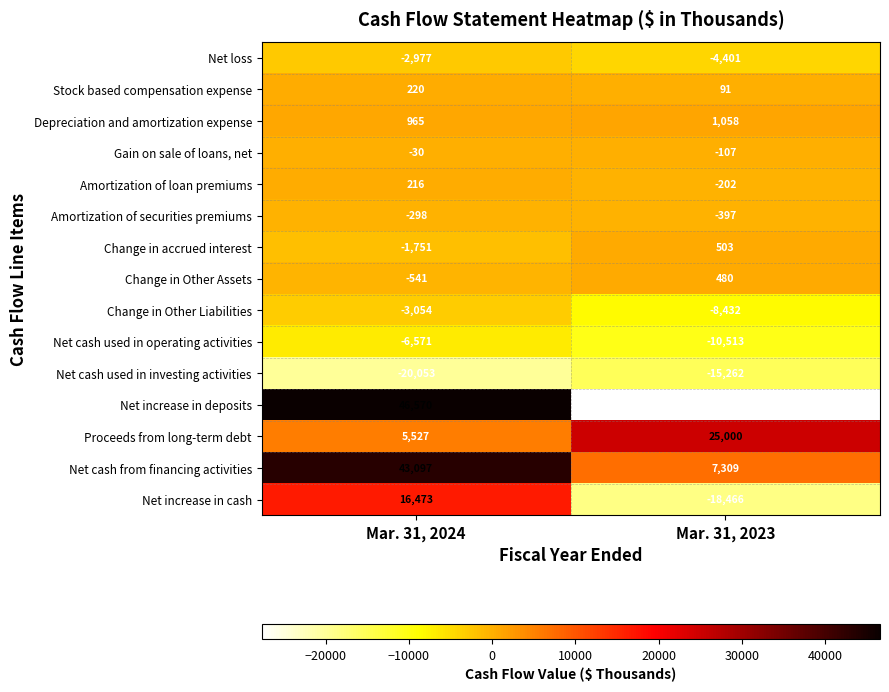

Is it true that Net increase in cash equals -8041 at Mar. 31, 2023?

False